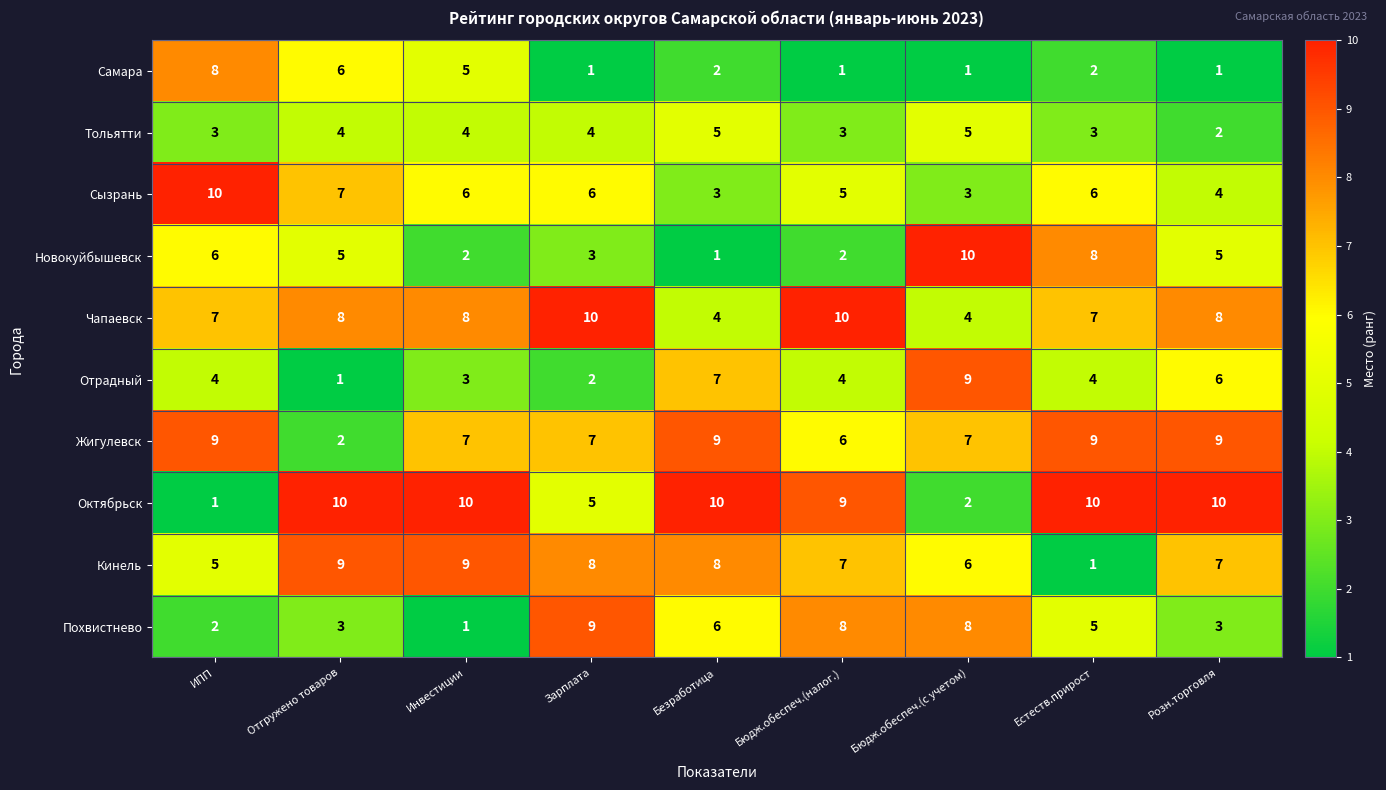

Is it true that Отрадный equals 2 at ИПП?

False